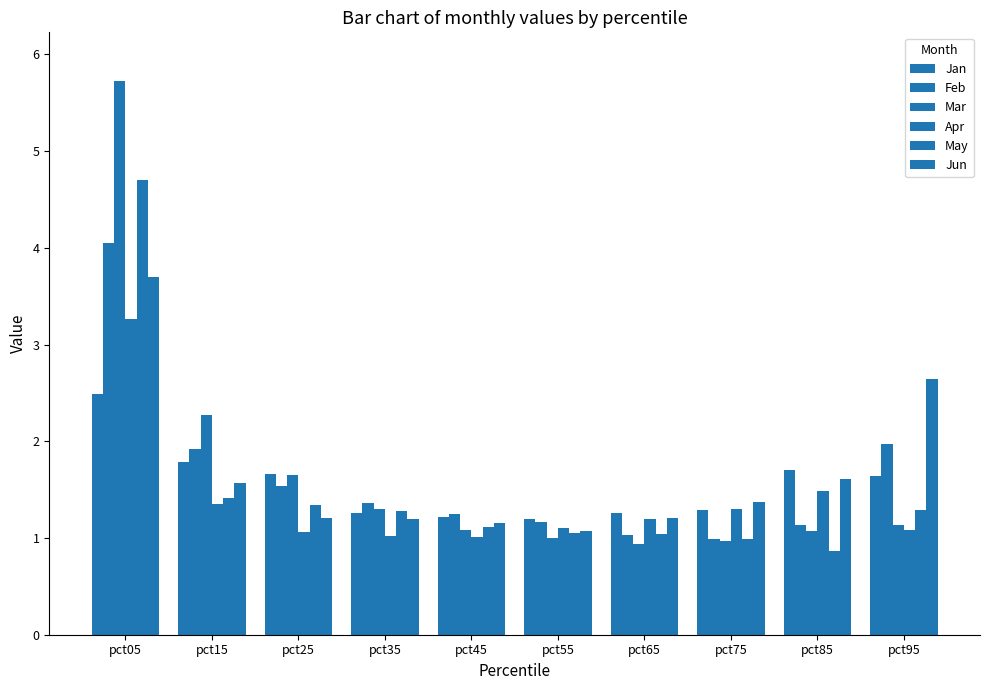

Are the bars grouped side by side (vs. stacked)?

Yes